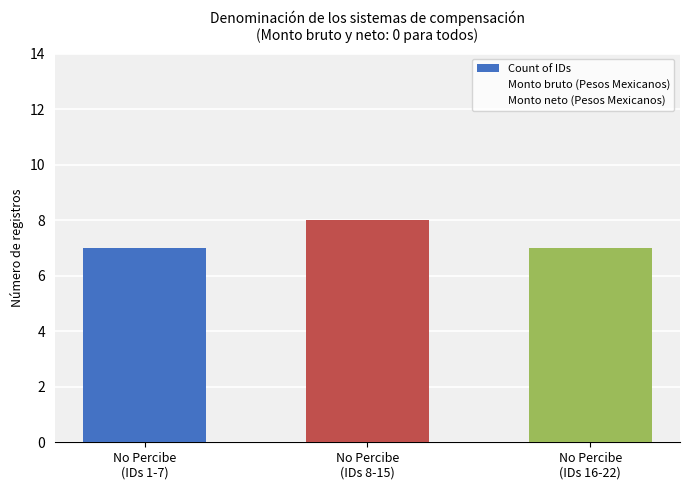

Count the number of data series in this chart.

1